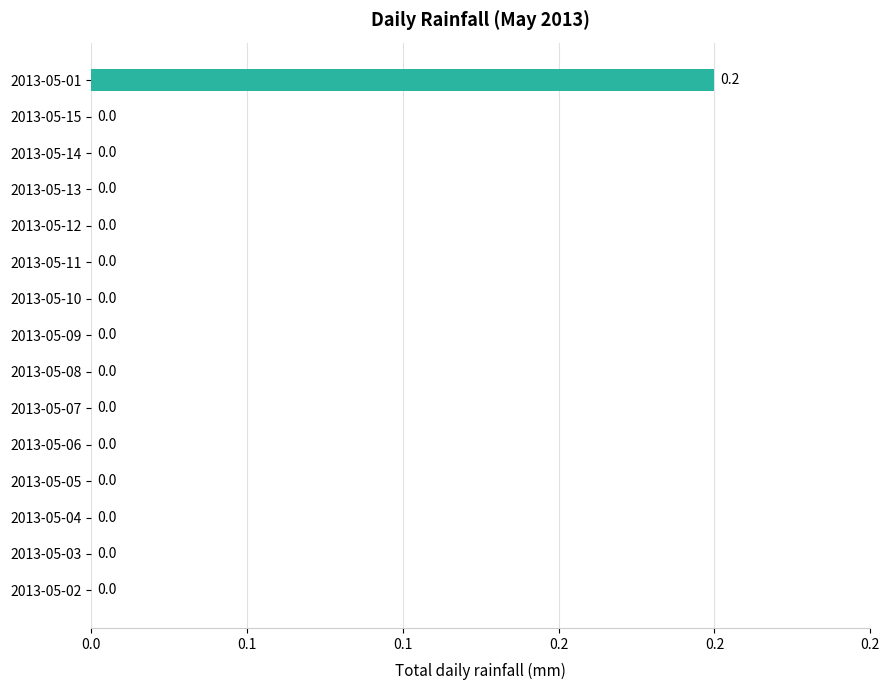

How many positive values are there?

1